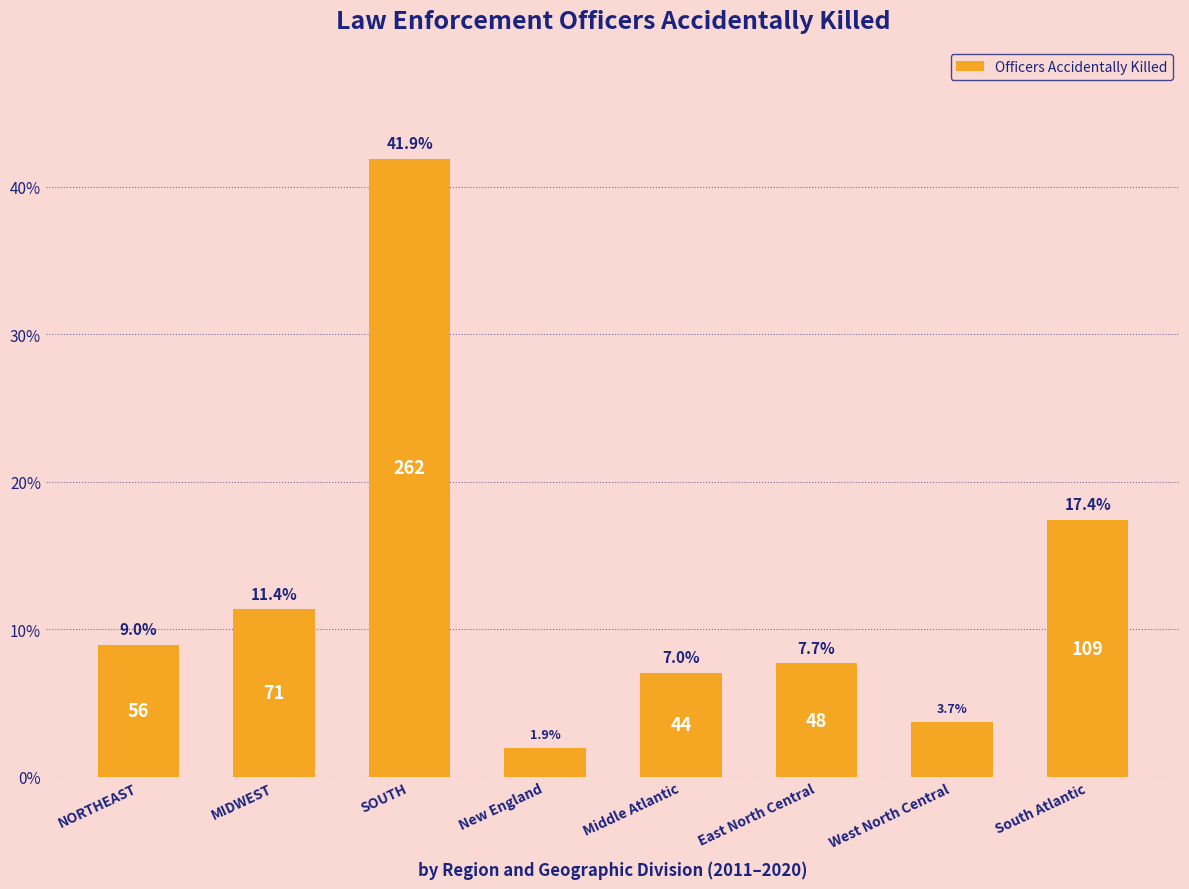

What is the difference between the second highest and minimum values?

15.5